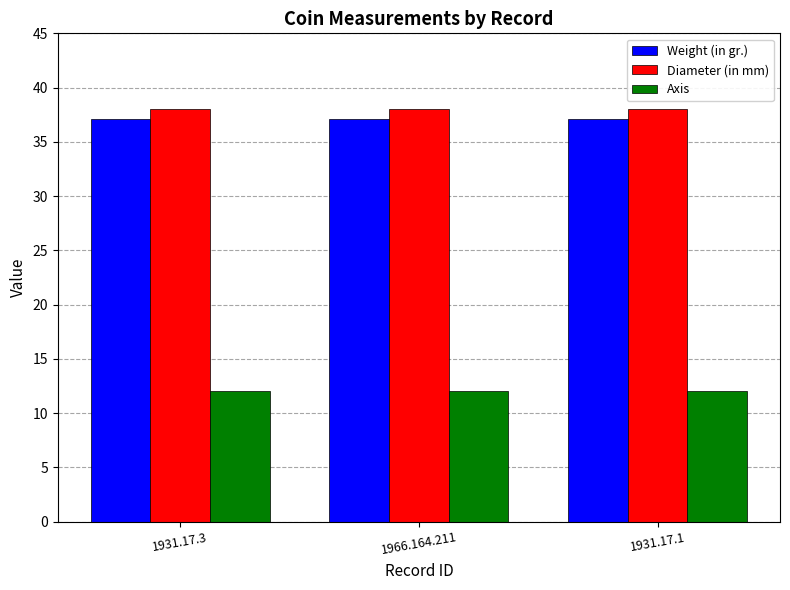

The value of Diameter (in mm) at 1931.17.1 is 38.0. True or false?

True